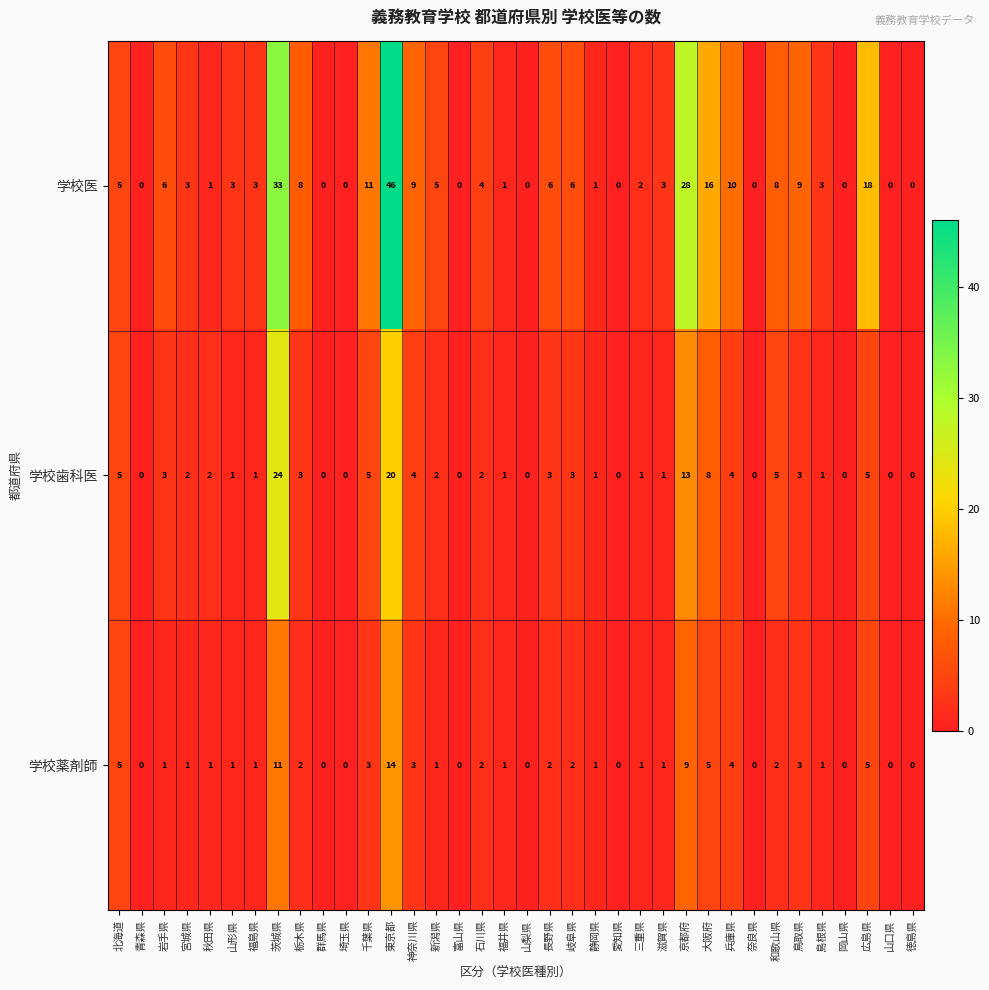

Rank the series by their average value, from lowest to highest.

学校薬剤師, 学校歯科医, 学校医